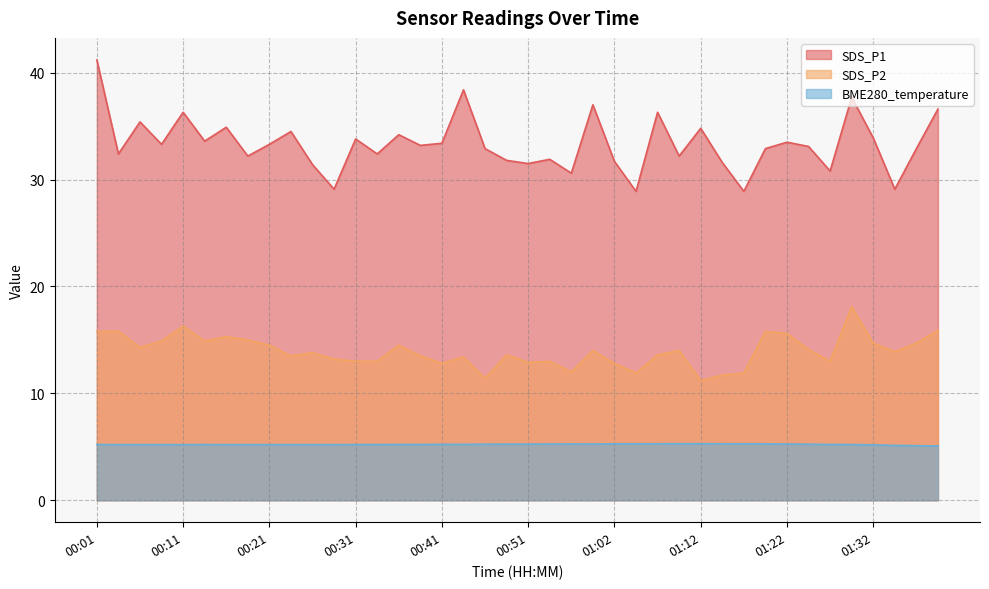

Which has a higher value, 00:03 or 00:21?

00:21